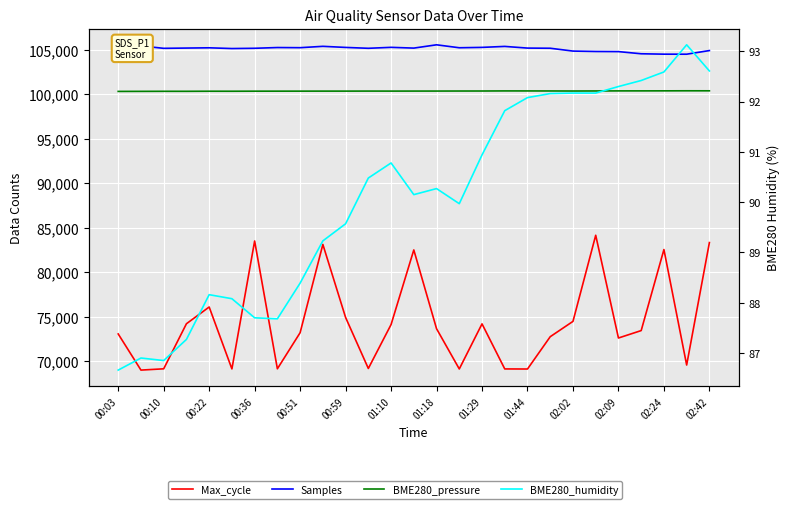

How many values in the Max_cycle series exceed 73466?

13